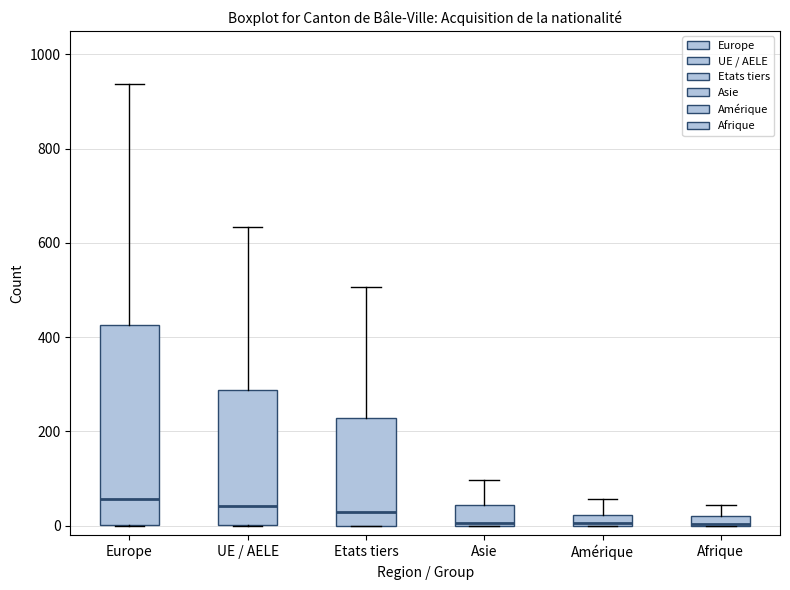

Where is the upper edge of the box for Asie on the y-axis? The values are not printed on the chart, so give them approximately, as read against the axis.

40